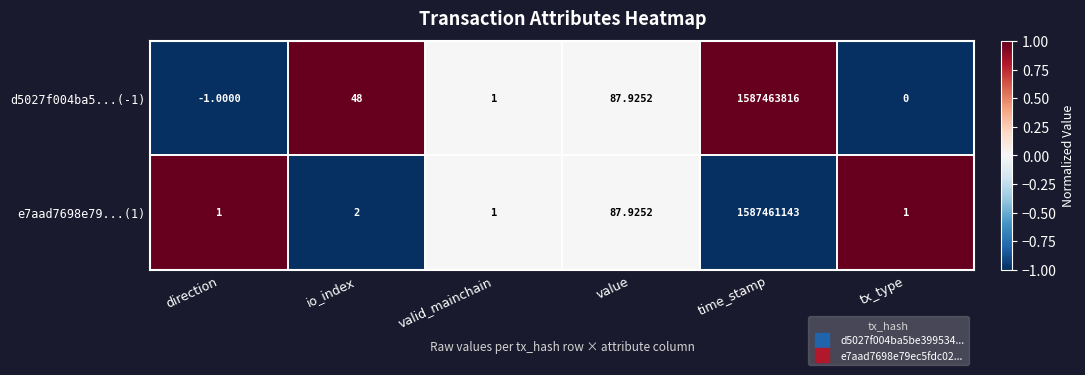

At which category is the sum across all series the highest?

time_stamp